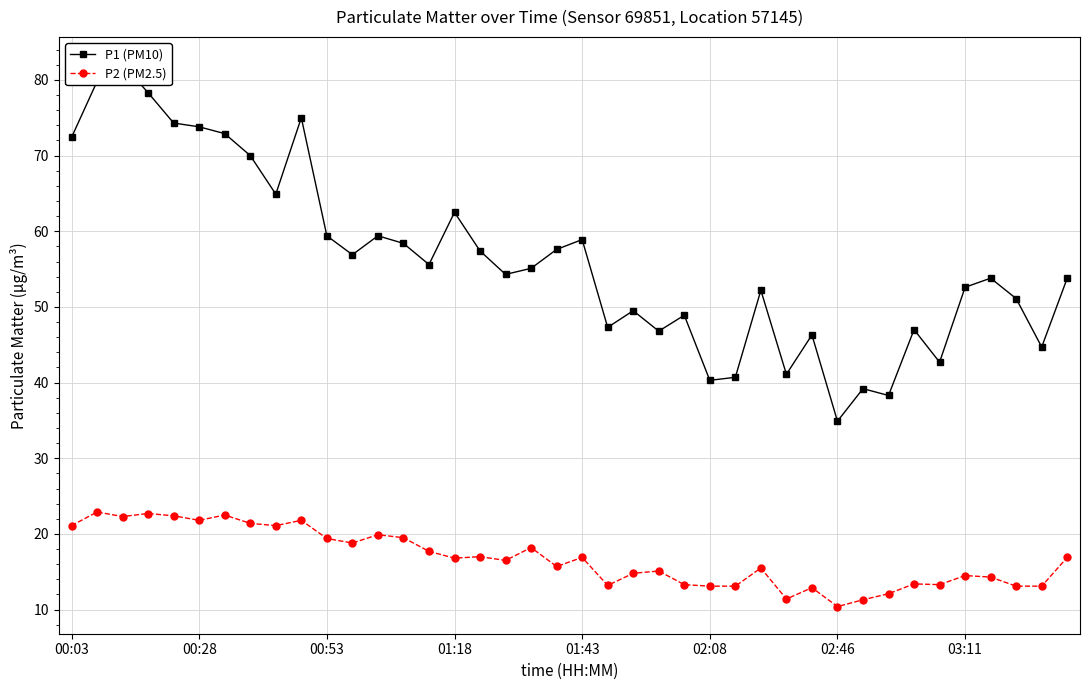

Reading left to right, what are all the values shown in this chart?

P1 (PM10): 72.4	79.8	82.1	78.3	74.3	73.8	72.9	70.0	64.9	75.0	59.4	56.9	59.4	58.4	55.6	62.5	57.4	54.3	55.1	57.6	58.9	47.3	49.5	46.8	48.9	40.3	40.7	52.2	41.1	46.3	34.9	39.2	38.3	47.0	42.7	52.6	53.8	51.1	44.7	53.8
P2 (PM2.5): 21.1	22.9	22.3	22.7	22.4	21.8	22.5	21.4	21.1	21.8	19.4	18.8	19.9	19.5	17.7	16.8	17.0	16.5	18.2	15.7	16.9	13.2	14.8	15.1	13.3	13.1	13.1	15.5	11.4	12.9	10.4	11.3	12.1	13.4	13.3	14.5	14.3	13.1	13.1	16.9